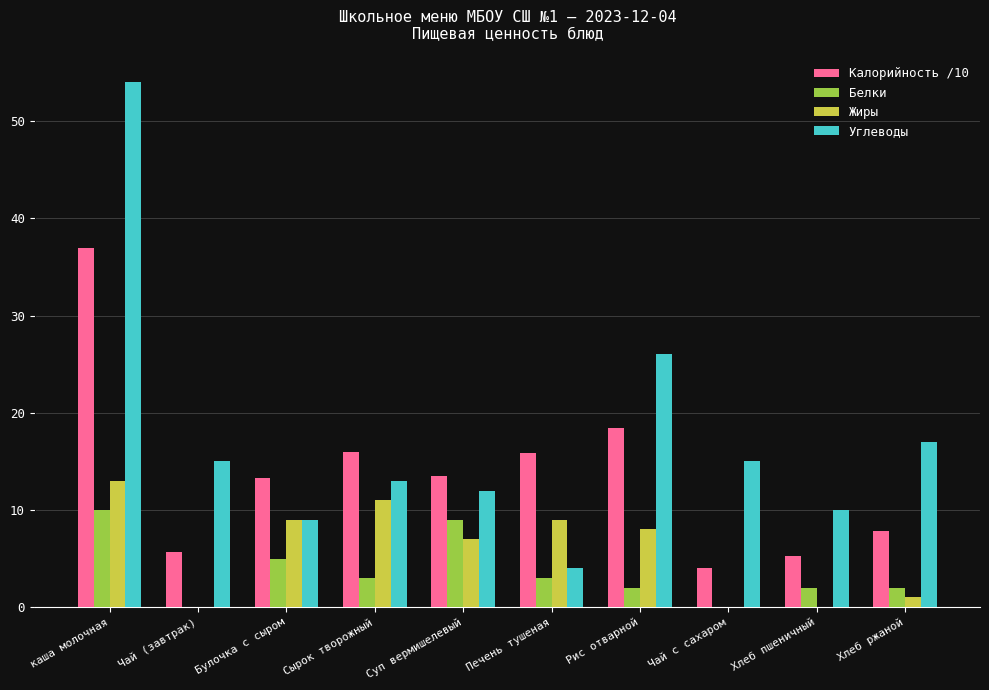

What is the sum of the Углеводы values at Рис отварной and Печень тушеная?

30.0